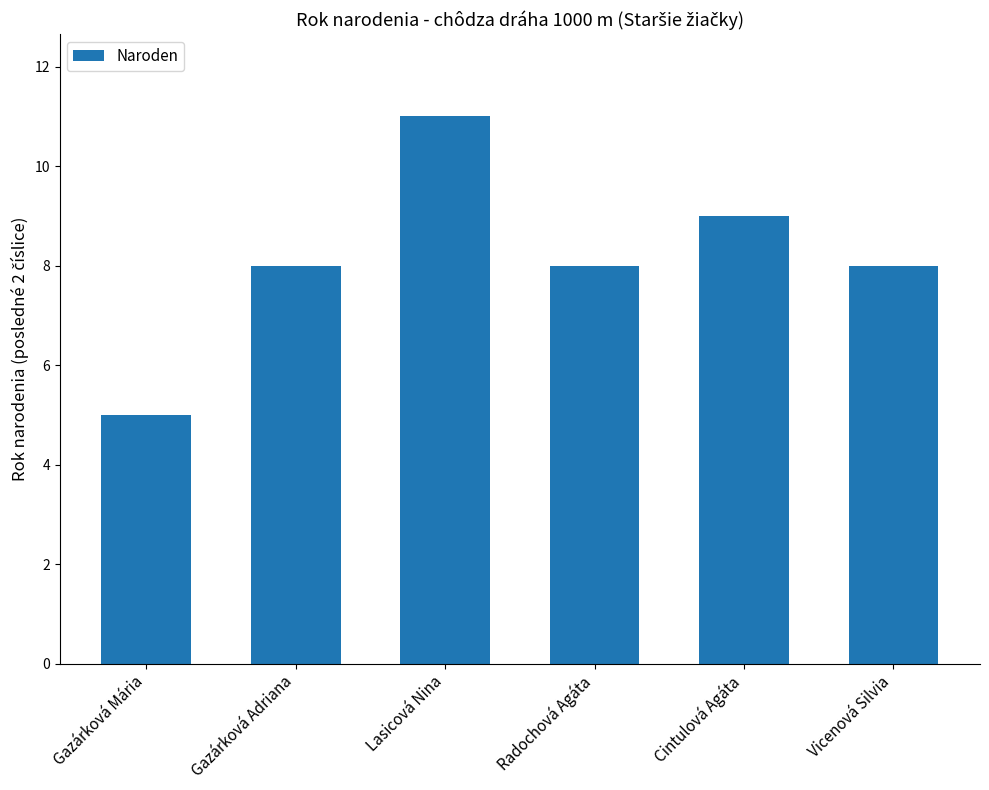

What is the sum of all values?

49